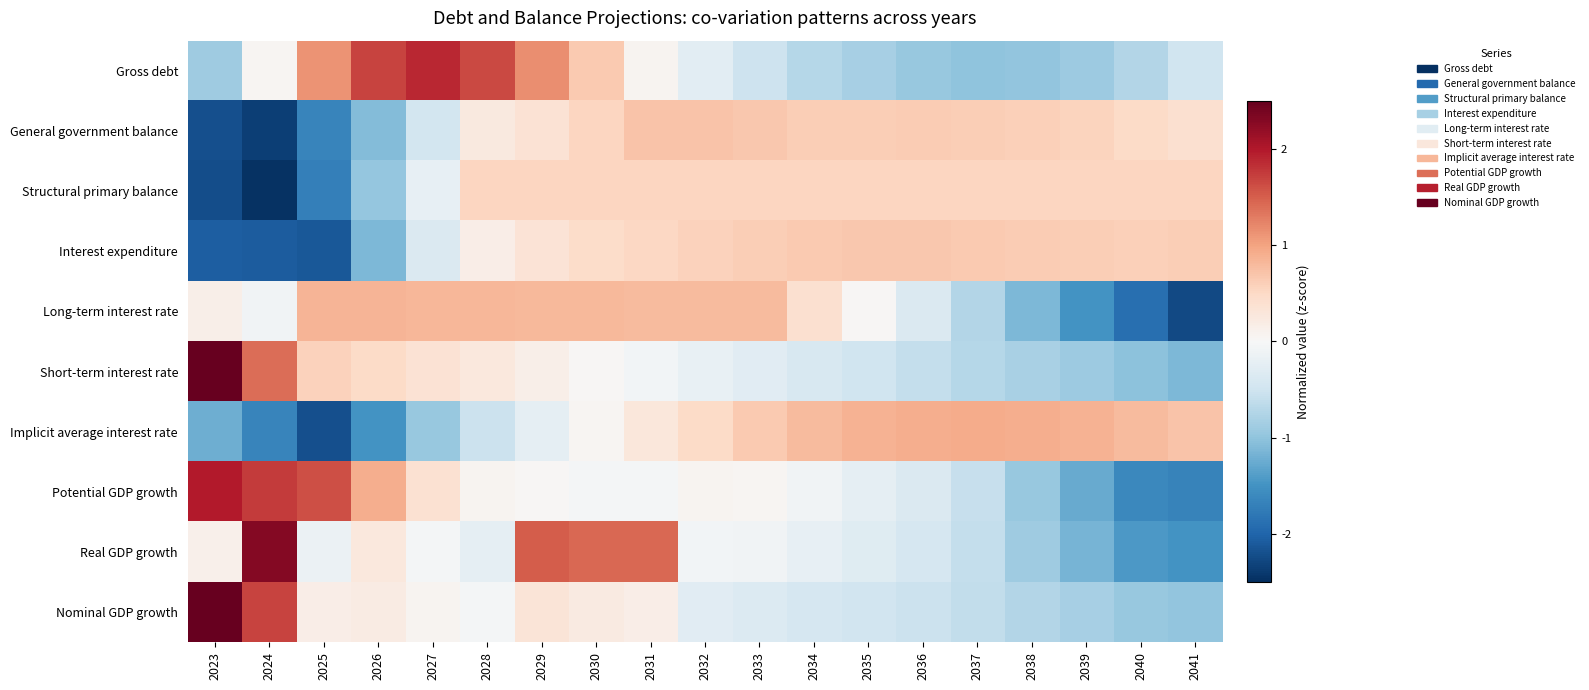

What is the total value across all series at 2038?

-2.8